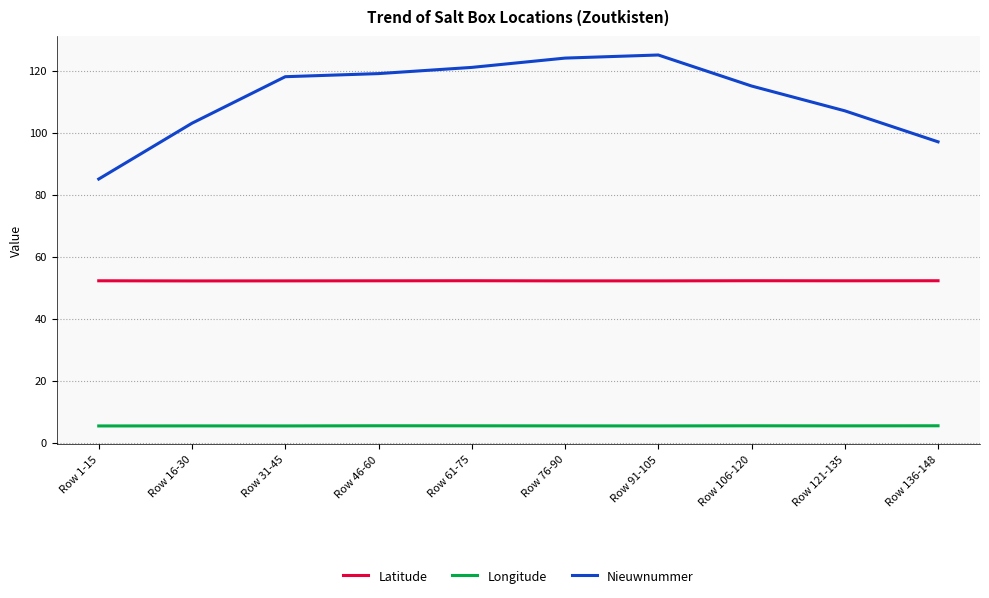

What position from the left is Row 61-75?

5